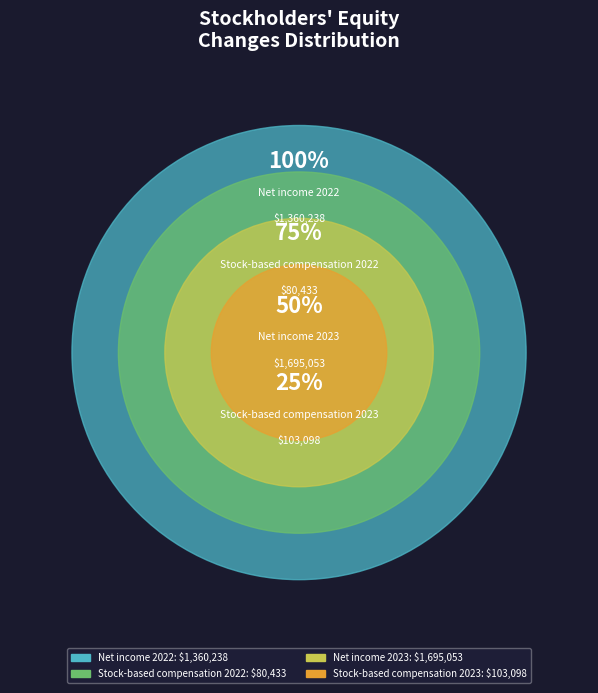

What is the majority slice?

Net income 2023